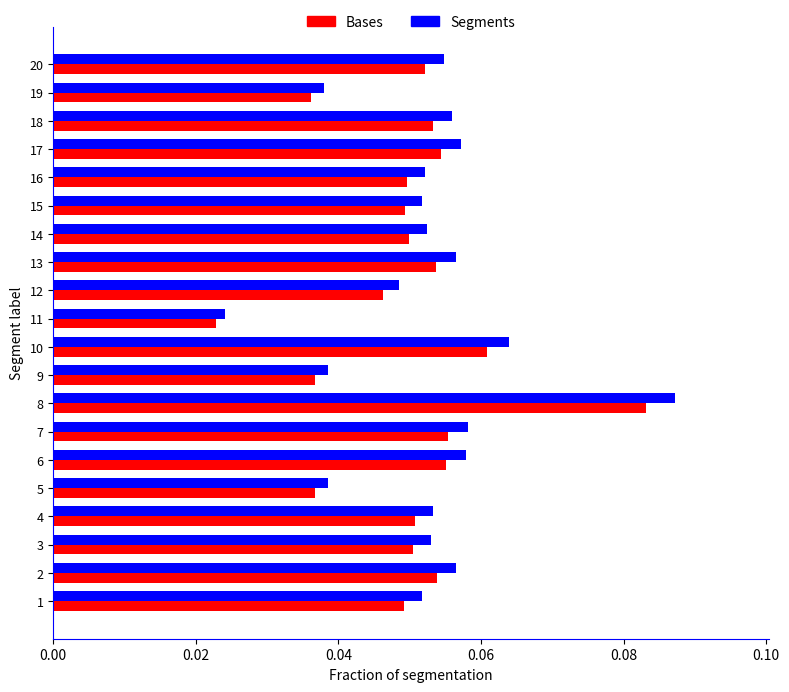

At which label is Segments closest to 0?

11